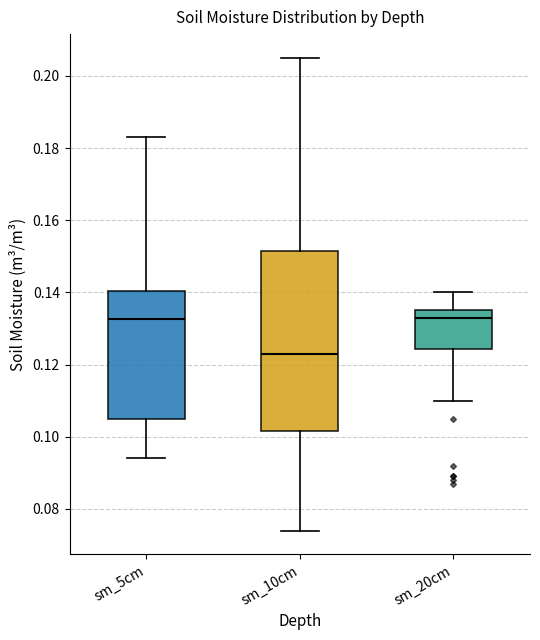

Where does the upper whisker of the box for sm_10cm end on the y-axis? The values are not printed on the chart, so give them approximately, as read against the axis.

0.206